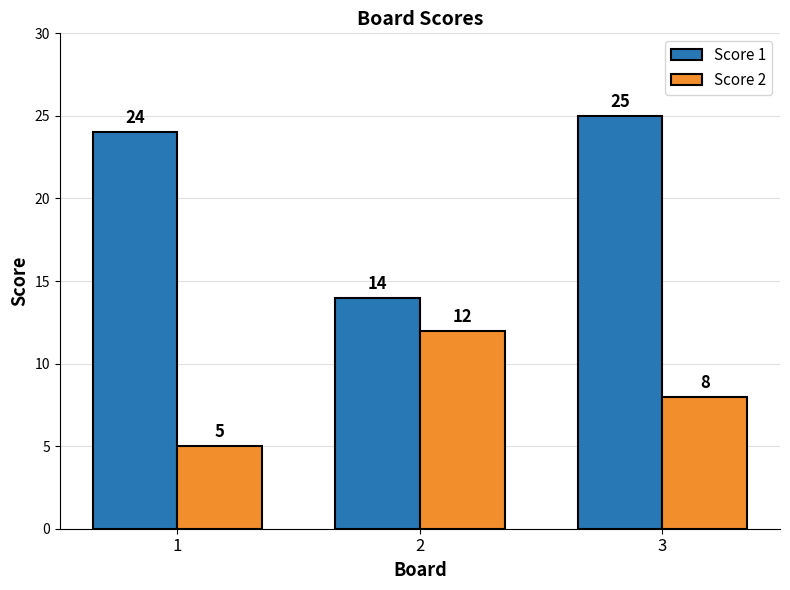

How many series are shown in this chart?

2